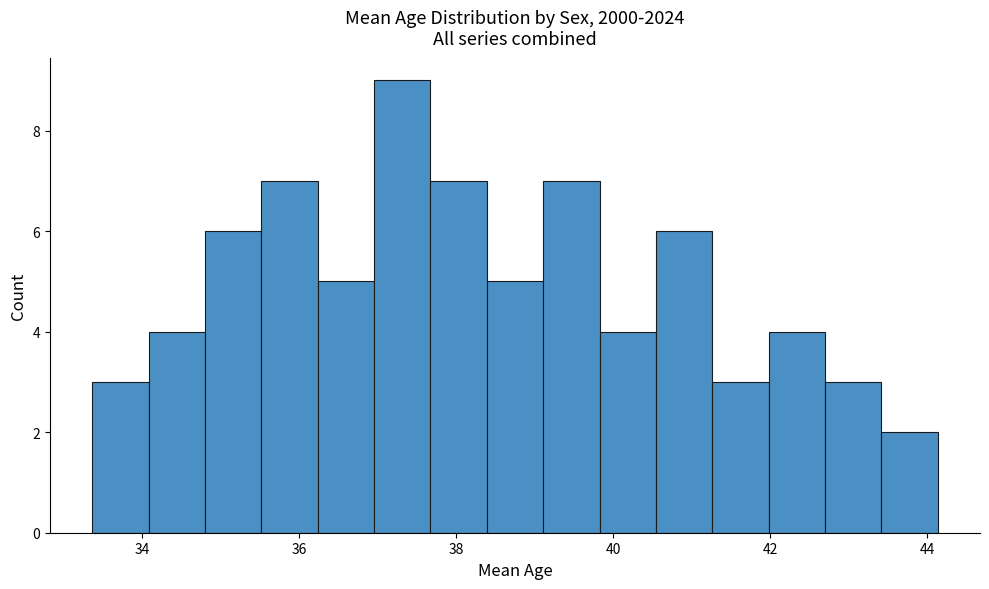

Read against the x-axis, roughly where is the centre of the tallest bar?

37.4